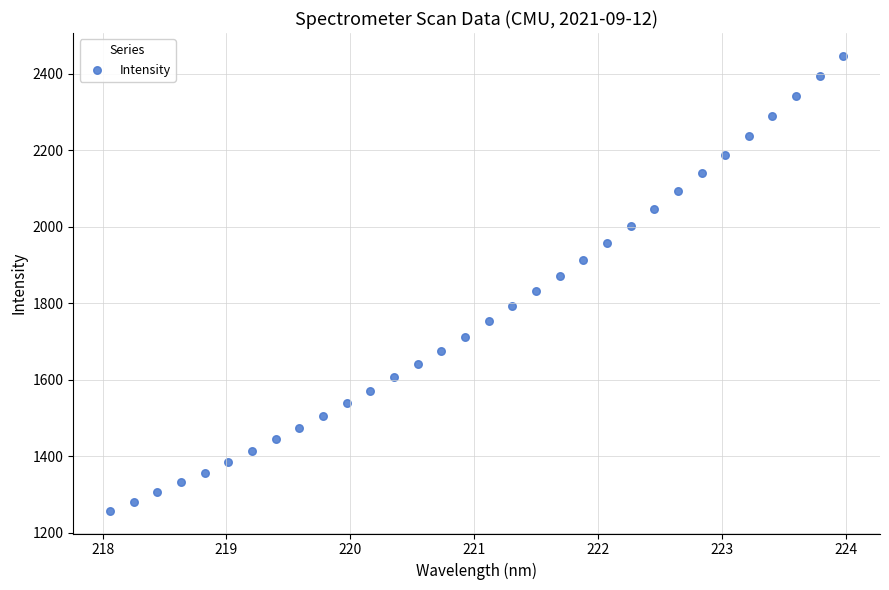

What is the range of Y values (max minus min)?

1188.5